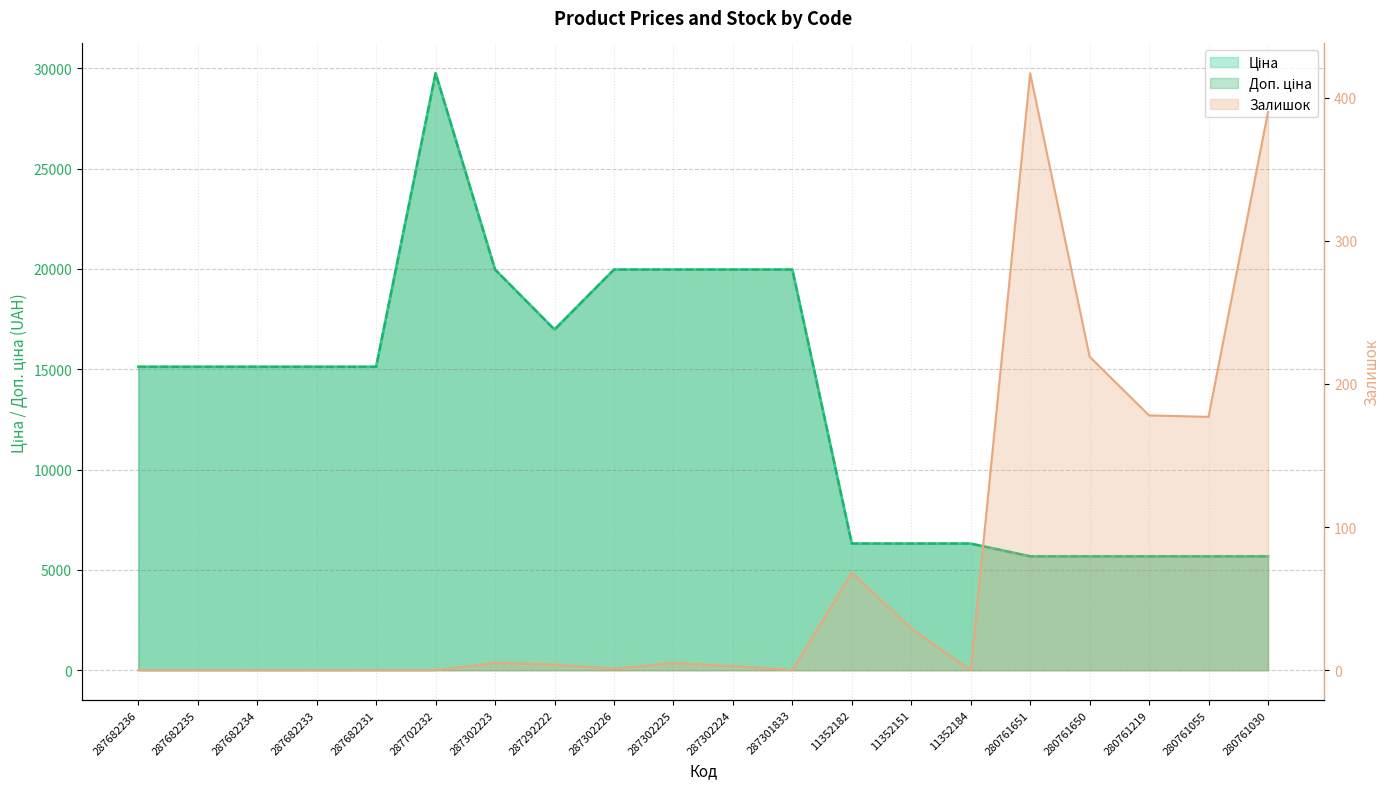

What is the difference between the Доп. ціна values at 287682231 and 280761219?

9446.2